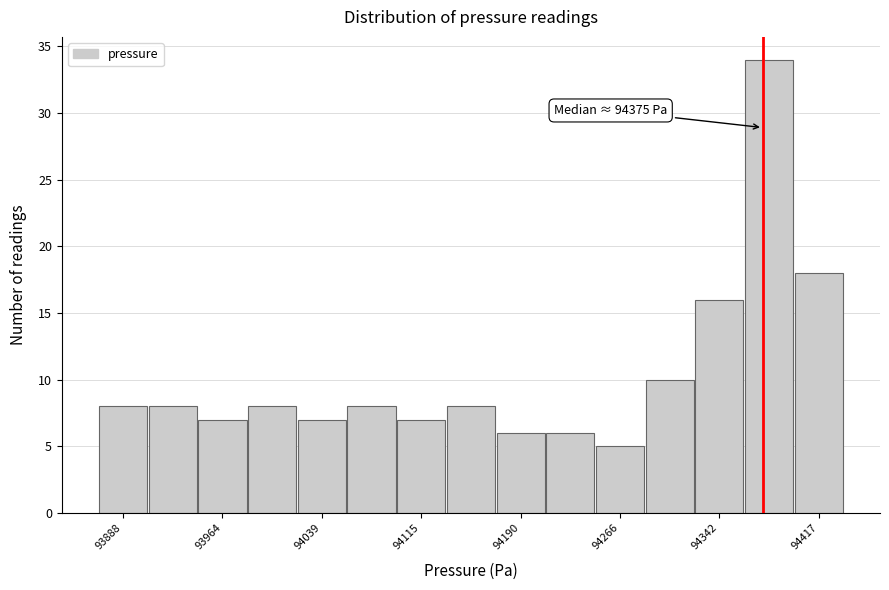

Read against the x-axis, roughly where is the centre of the tallest bar?

94380